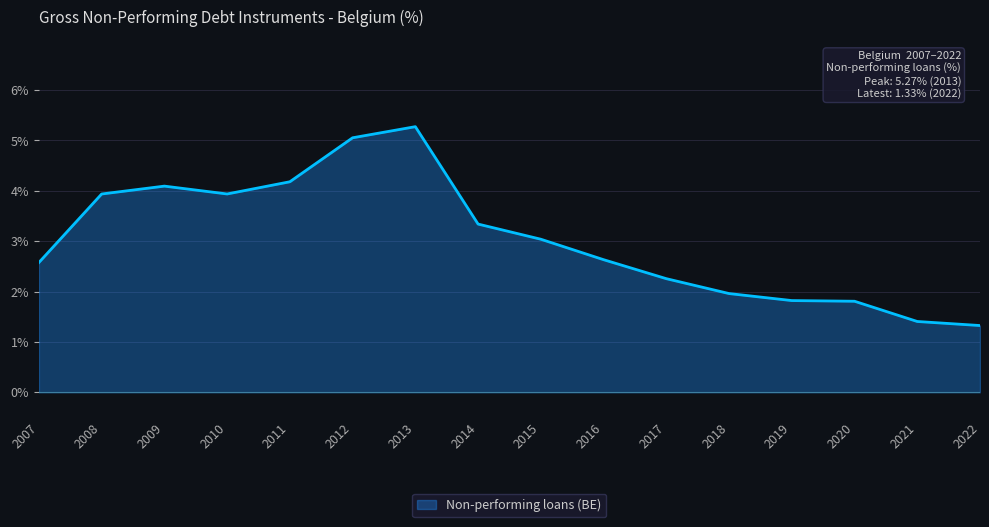

Where is the data nearest to the value 3?

2015